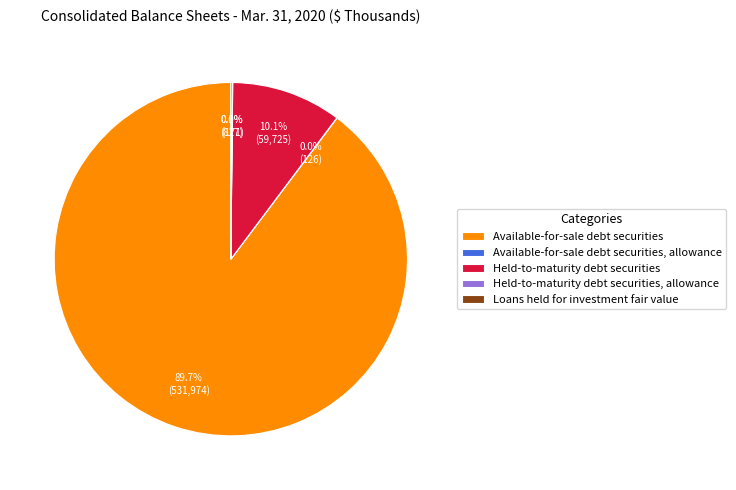

What is the largest slice in the pie chart?

Available-for-sale debt securities